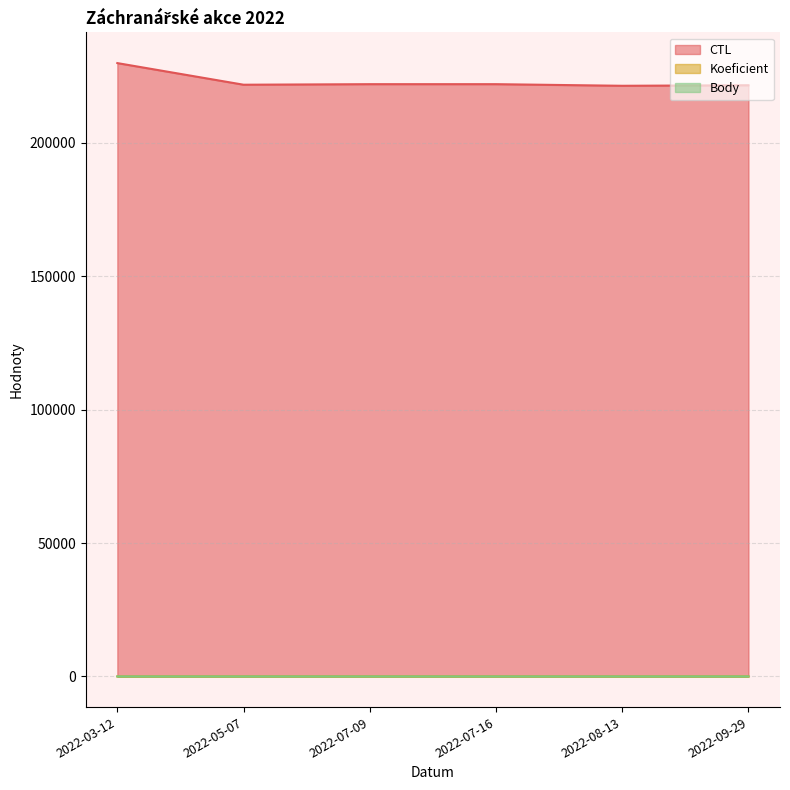

How many interior local valleys does the Koeficient series have?

1